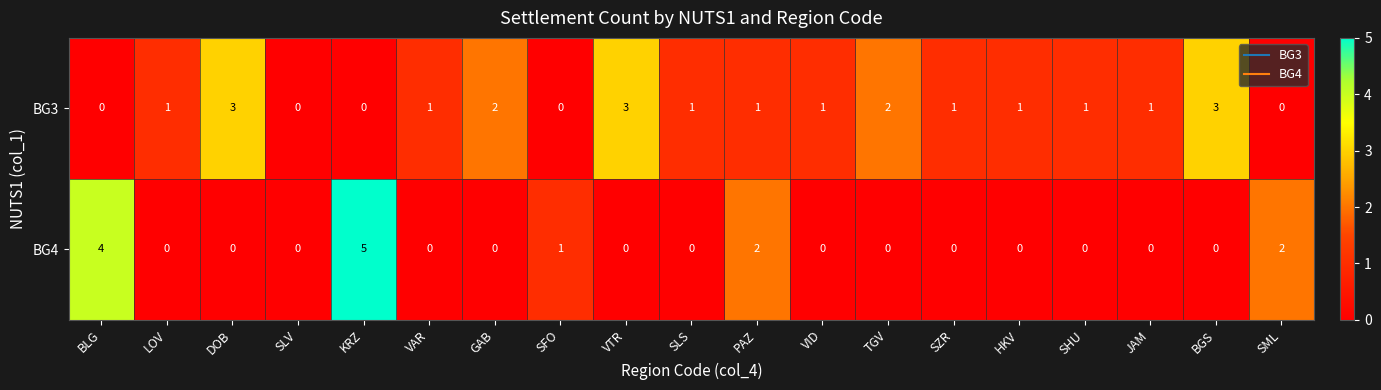

Count the BG4 values in the range 0 to 1.

15